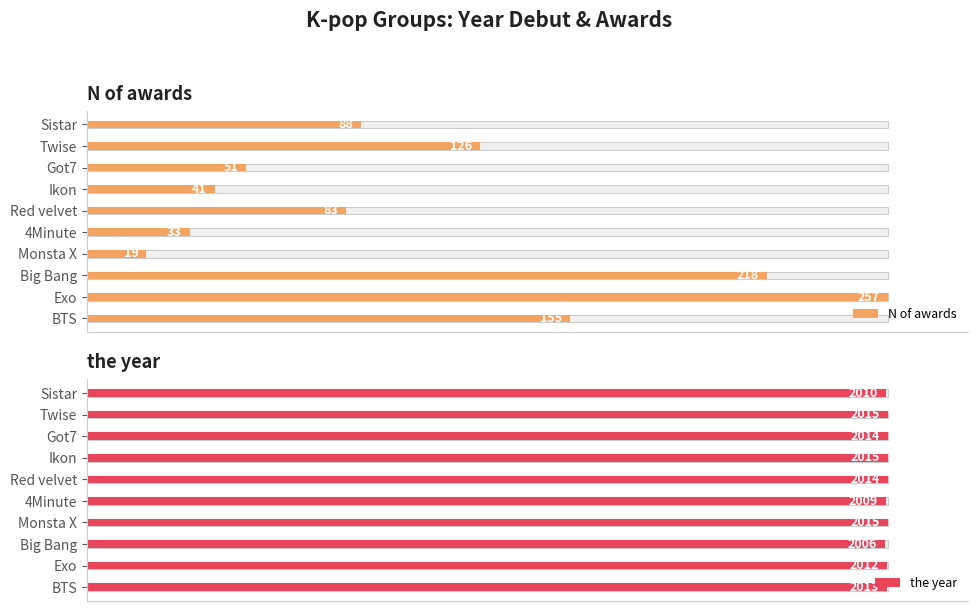

The the year series shows 22.9 at Monsta X. True or false?

False